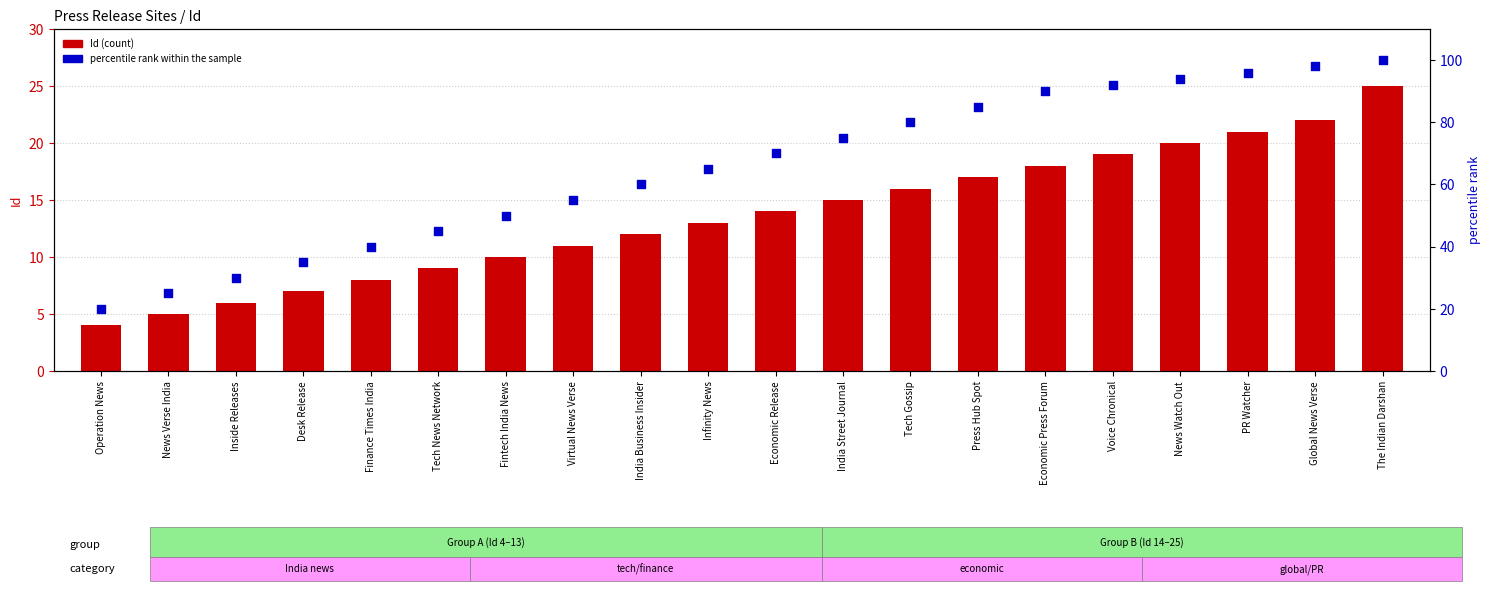

What are all the series names shown in the legend?

Id (count), percentile rank within the sample